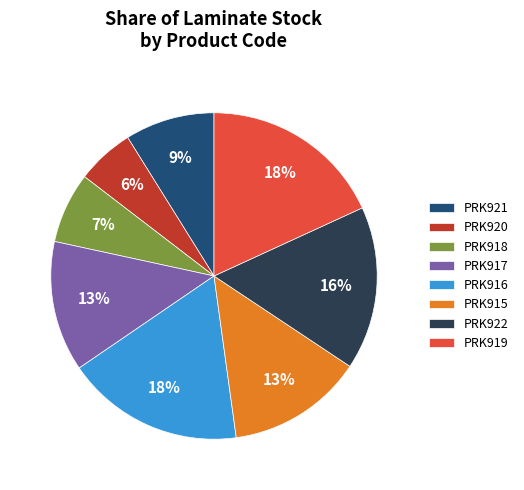

Combined, do PRK921 and PRK915 account for over 50%?

No